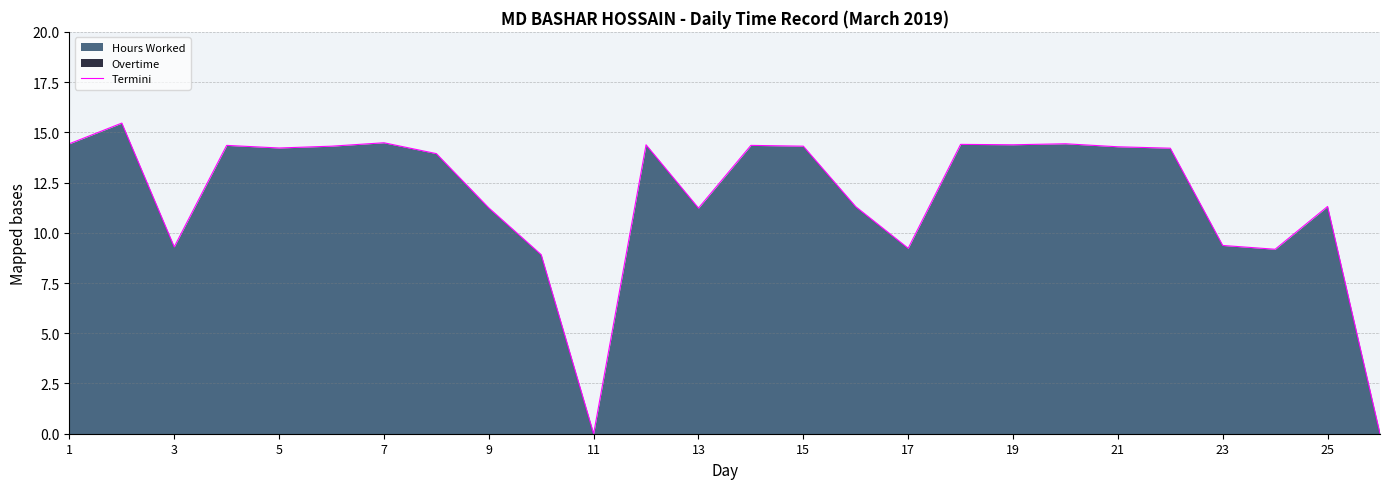

True or false: there are more than 2 points higher than both neighbors.

True